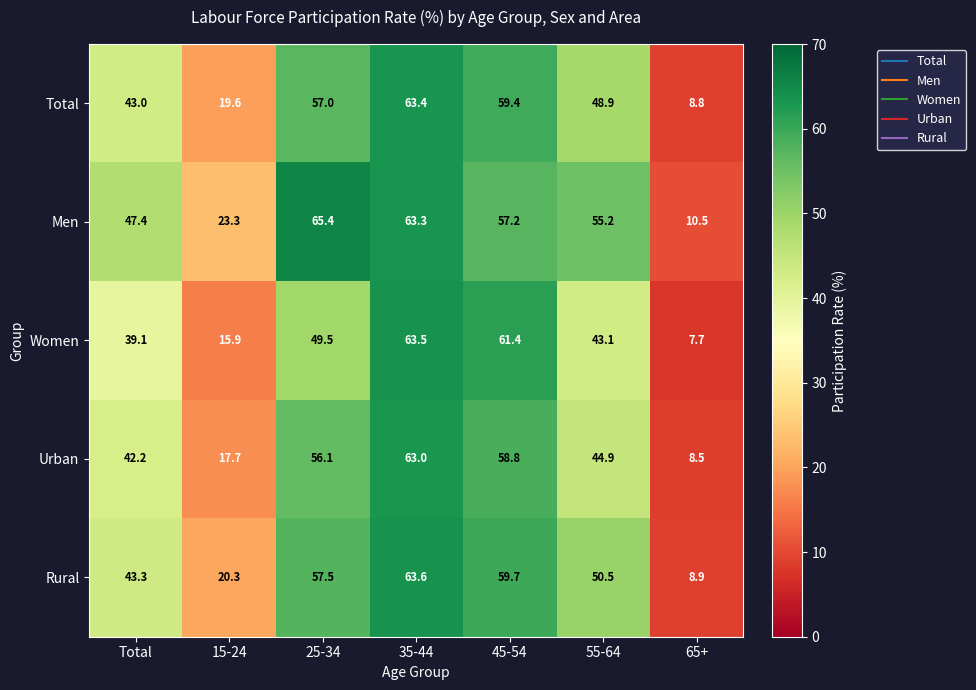

At 35-44, list the series in order from smallest to largest.

Urban, Men, Total, Women, Rural